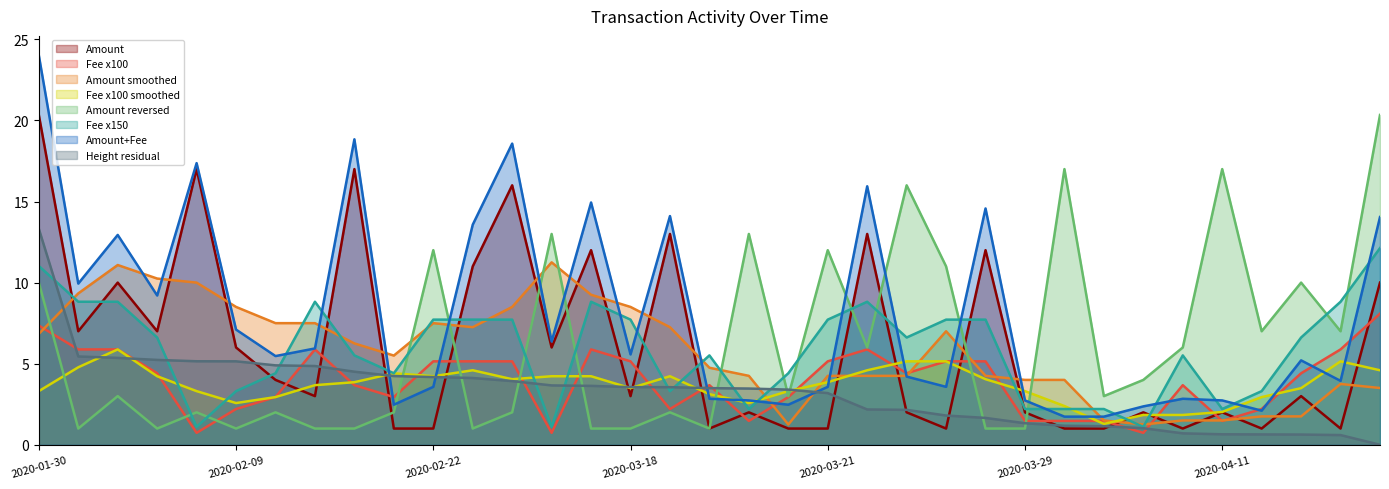

What is the sum of the Height_norm values at 2020-03-28 and 2020-04-08?

2.7